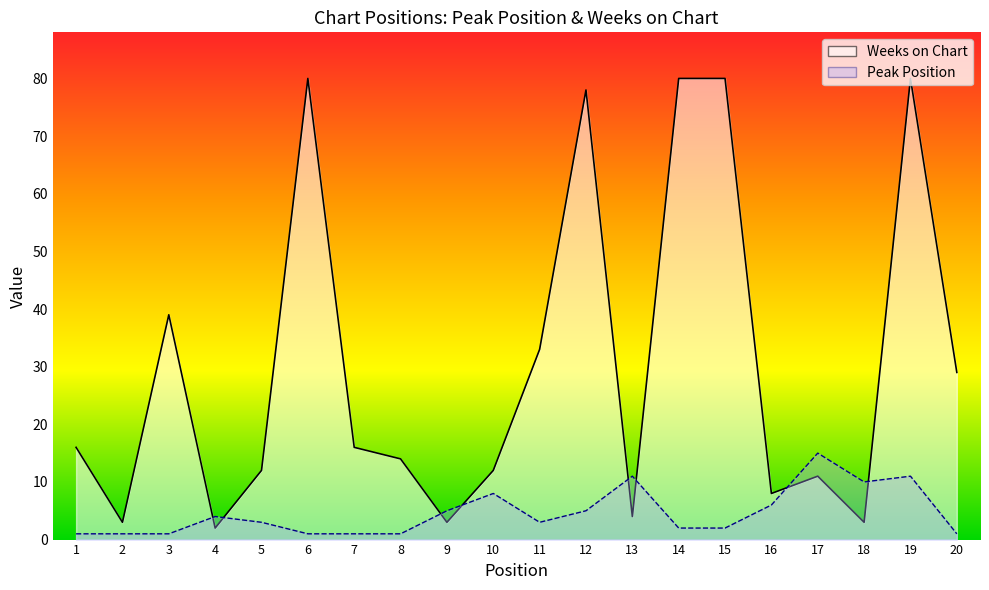

Where is the first local maximum for Peak Position?

4